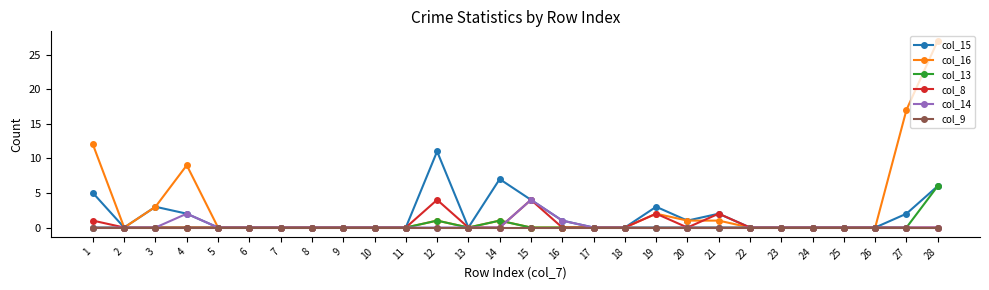

Does the chart display data point markers on the line(s)?

Yes